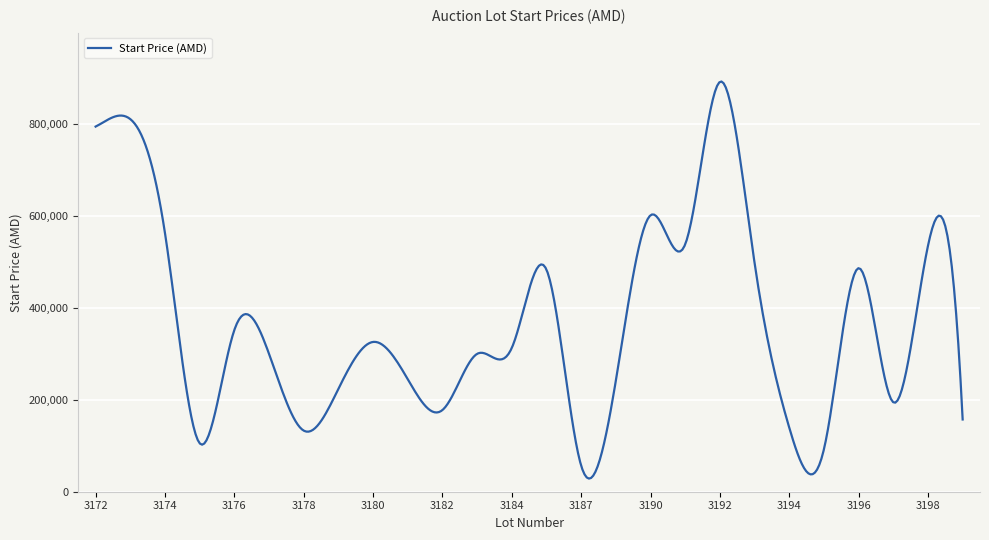

What is the maximum value shown in the chart?

891407.5